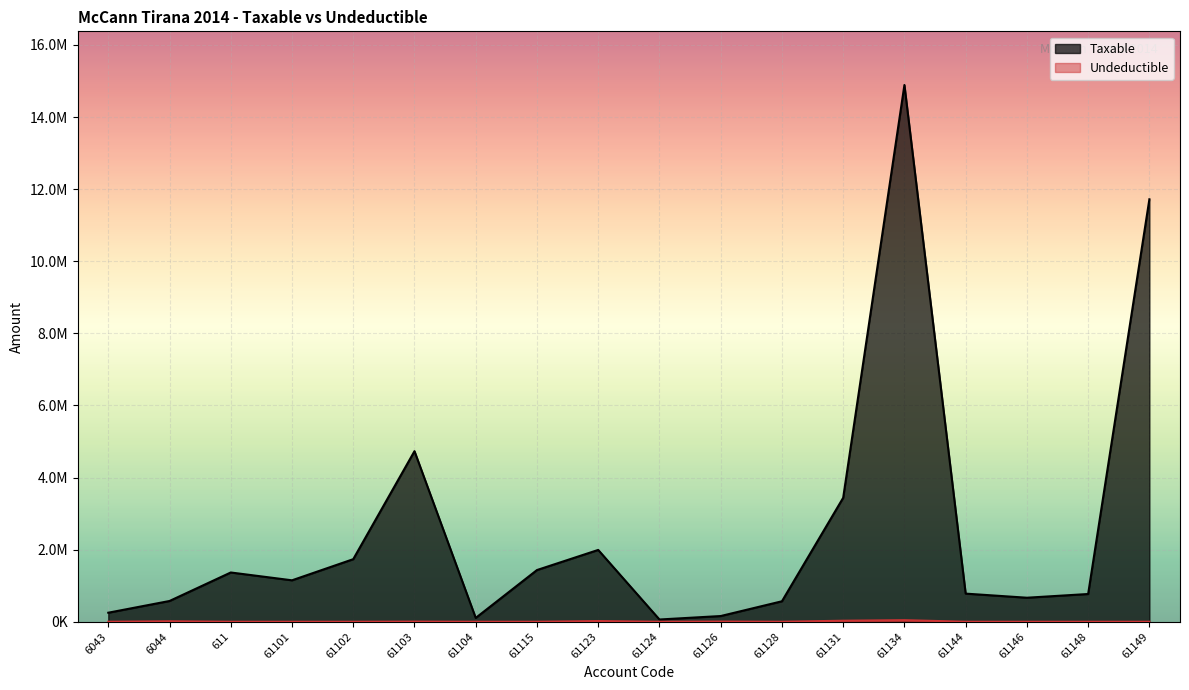

Where is Undeductible nearest to the value 21649?

61123